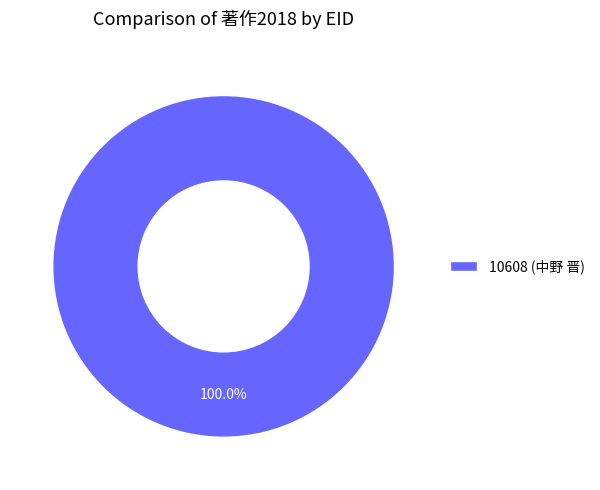

Is there any slice that represents more than half of the pie?

Yes